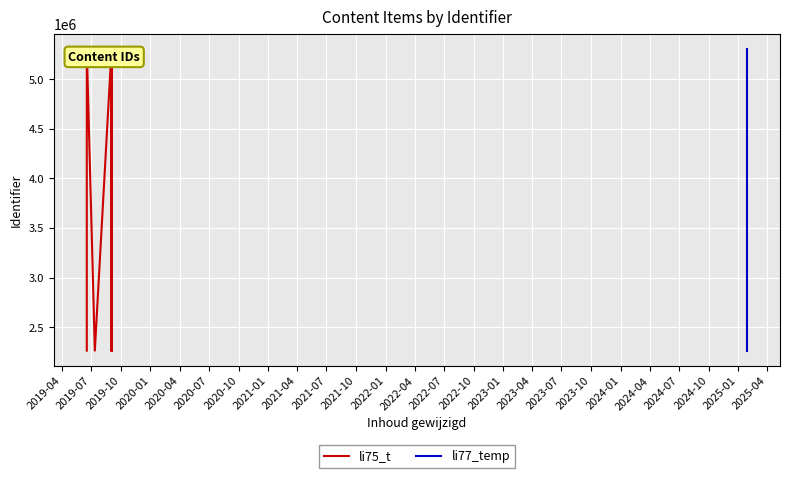

Rank the categories by value from lowest to highest.

2025-01-28, 2019-07-12, 2019-06-17, 2019-09-02, 2019-09-02, 2019-09-02, 2019-09-02, 2019-09-02, 2025-01-28, 2025-01-28, 2019-09-02, 2019-06-17, 2019-09-02, 2019-09-02, 2019-09-02, 2019-09-02